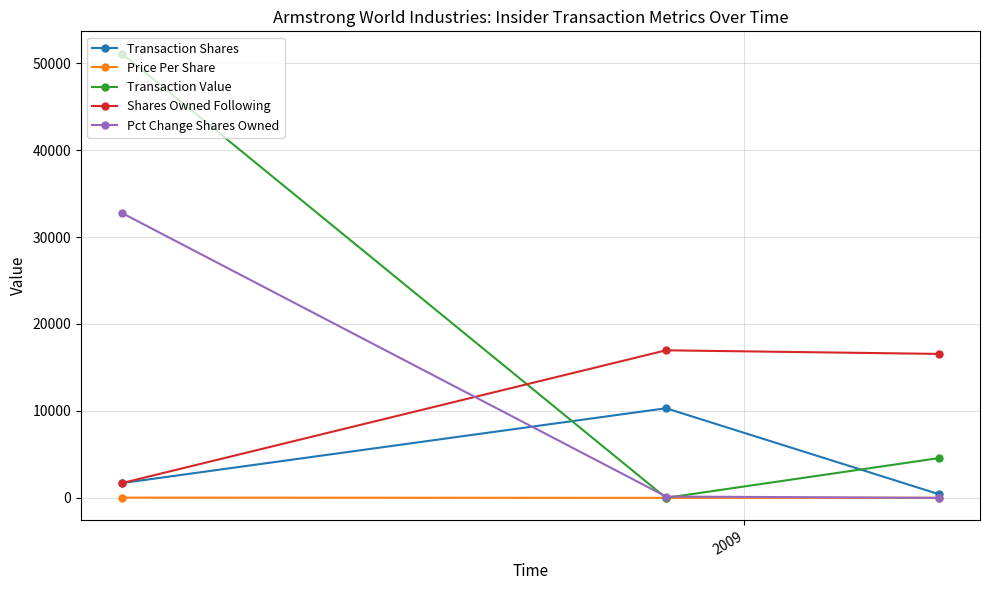

Is this an area chart (filled region under the line)?

No